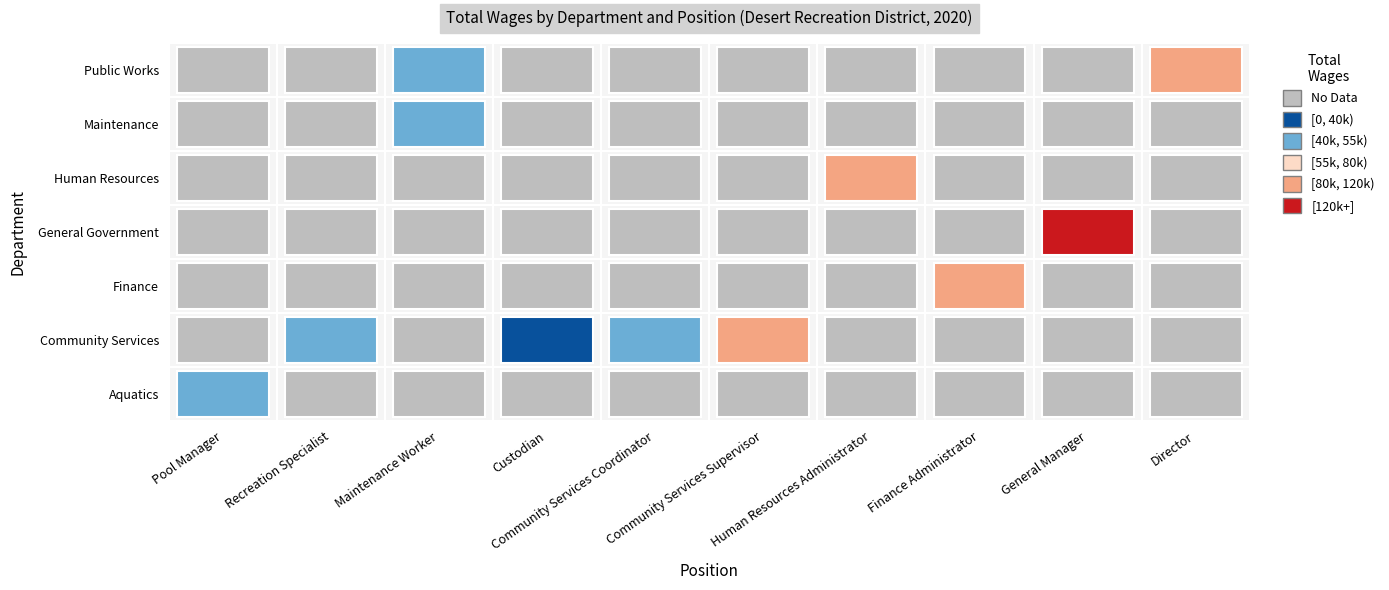

Between Recreation Specialist and Director, which series saw the biggest shift?

Public Works